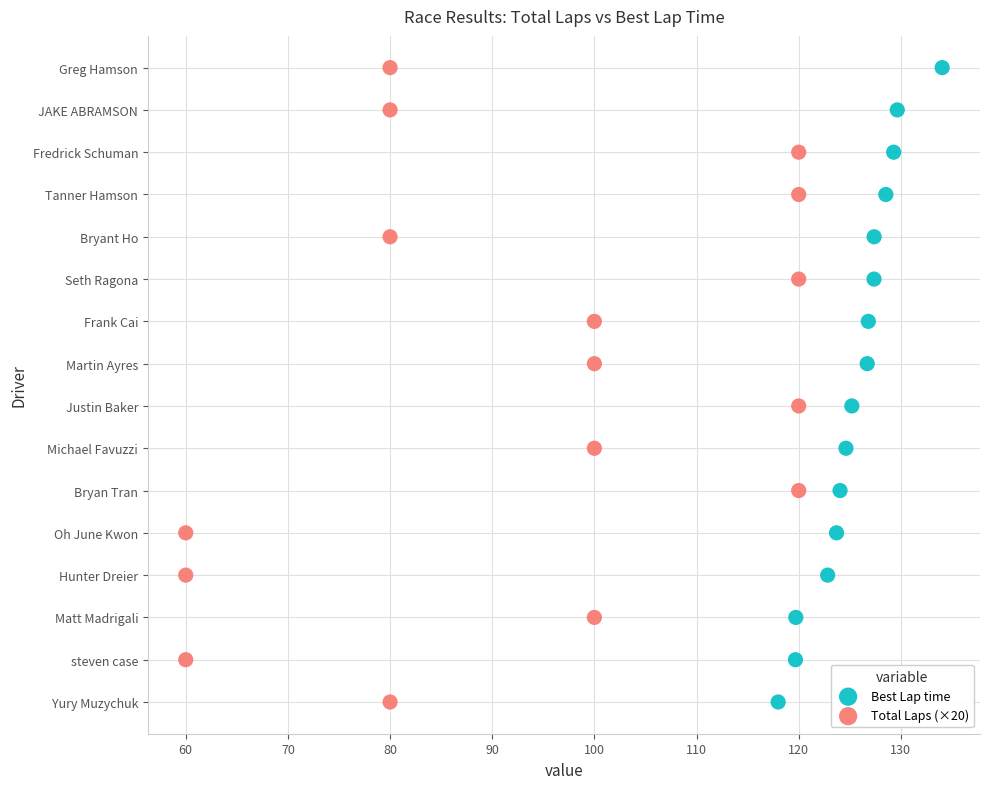

What are all the series names shown in the legend?

Best Lap time, Total Laps (×20)